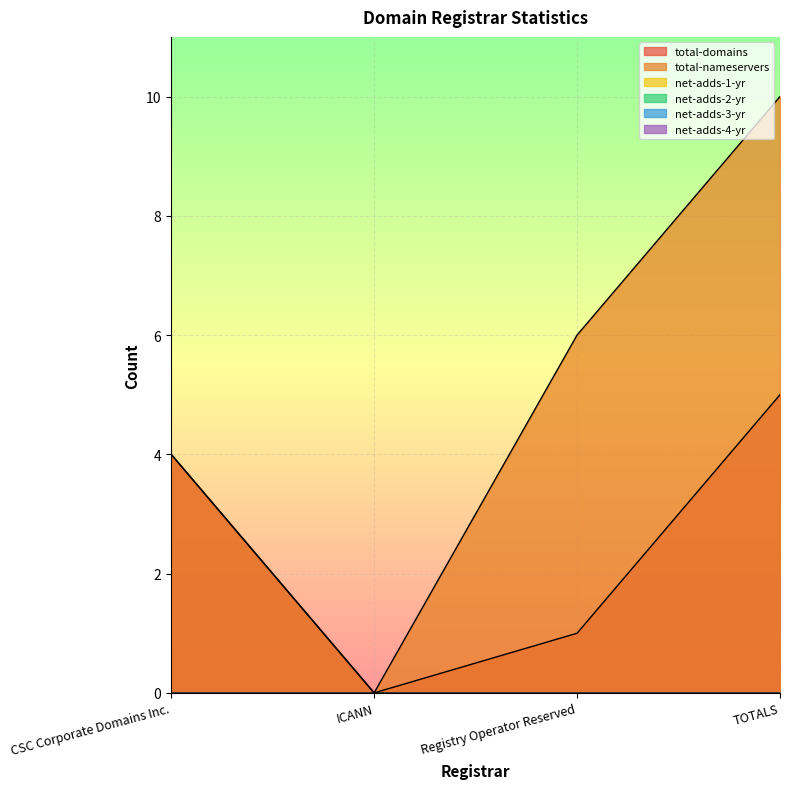

Does the chart display data point markers on the line(s)?

No